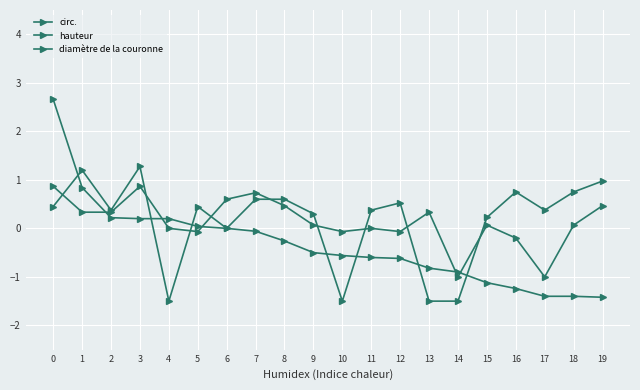

True or false: hauteur has a value of -1.5 at 14.

True